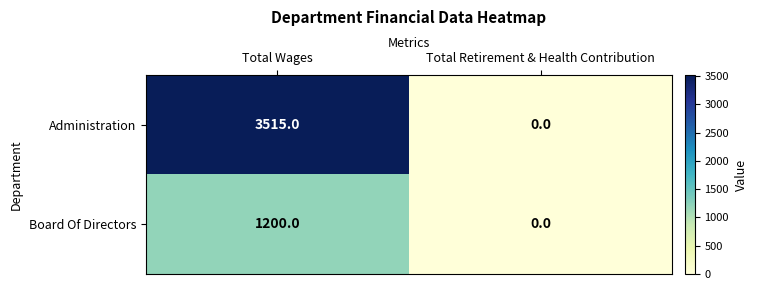

At which category is the sum across all series the highest?

Total Wages